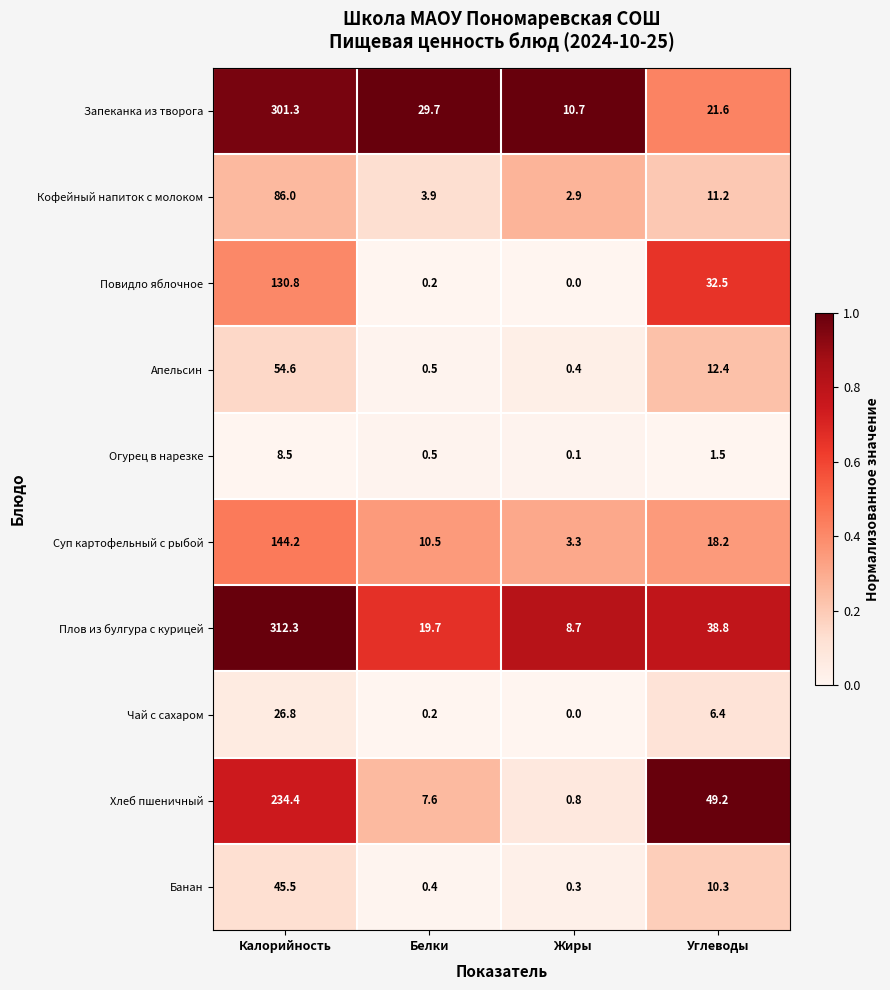

Is it true that Суп картофельный с рыбой equals 14.6 at Белки?

False